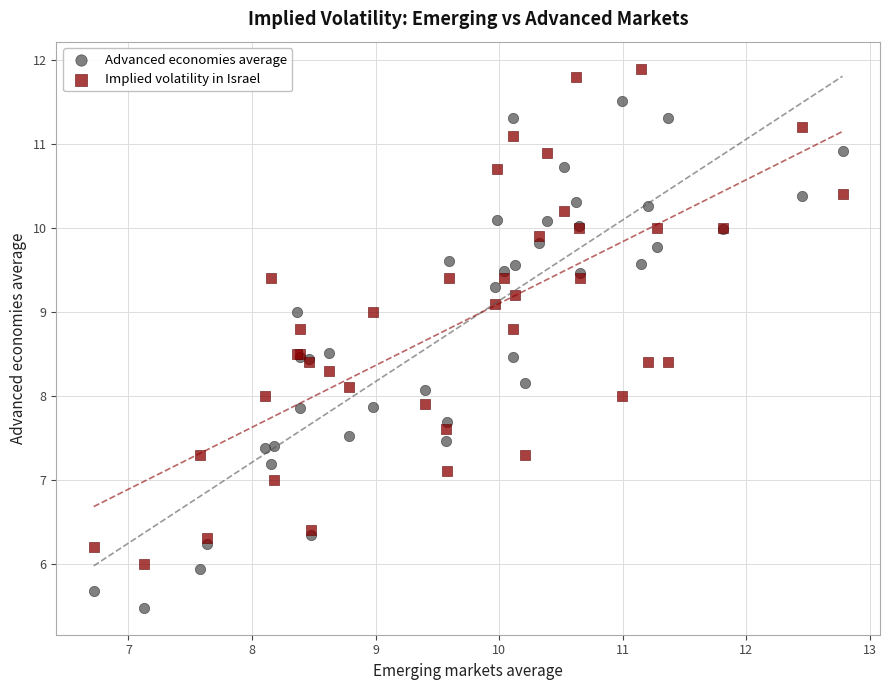

Which series contains the lowest Y value?

Advanced economies average